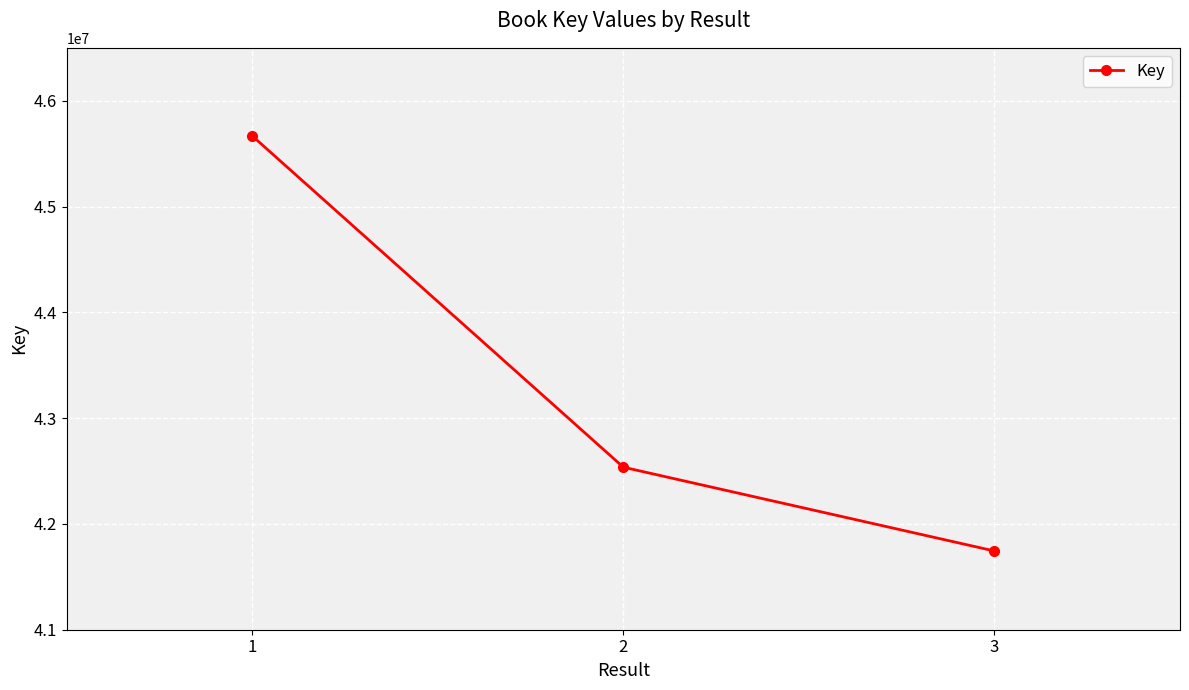

Is this an area chart (filled region under the line)?

No